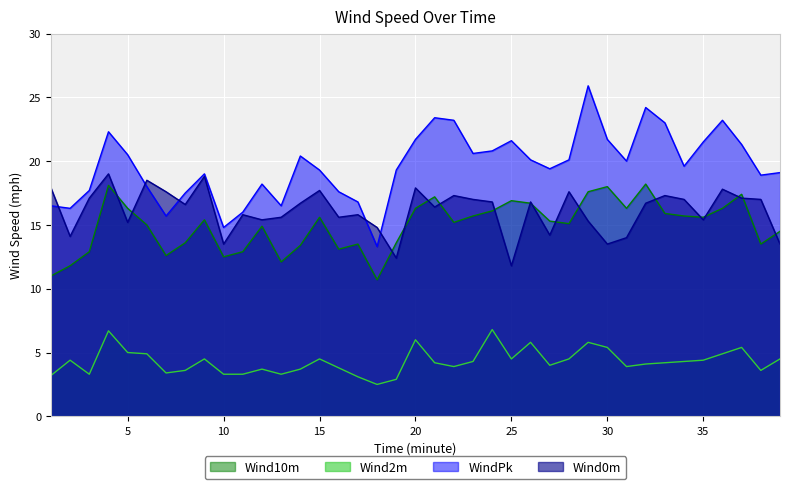

What is the value of the Wind2m point at the 39th from the left?

4.5